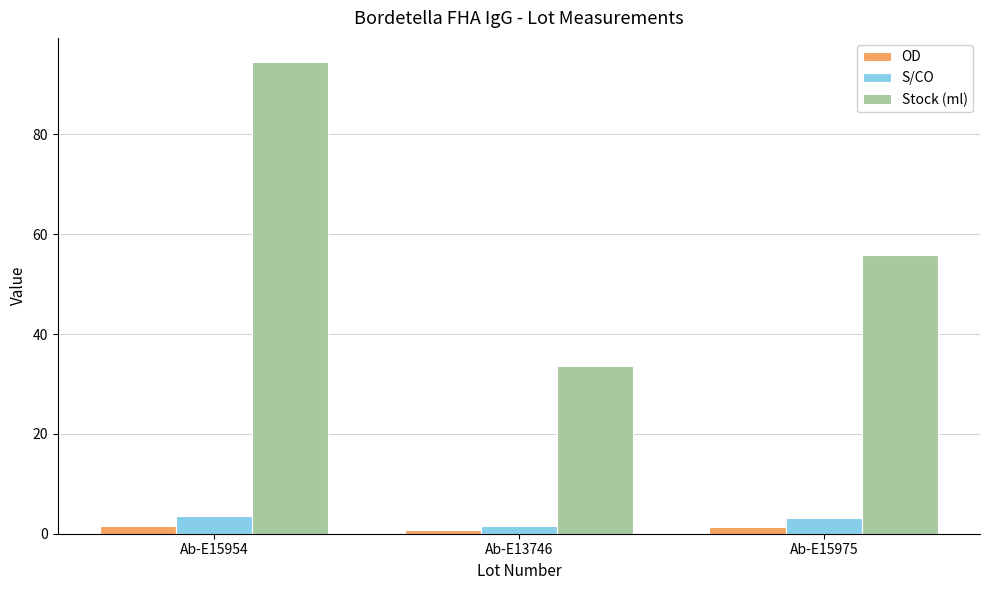

Which series has the largest range (max minus min)?

Stock (ml)